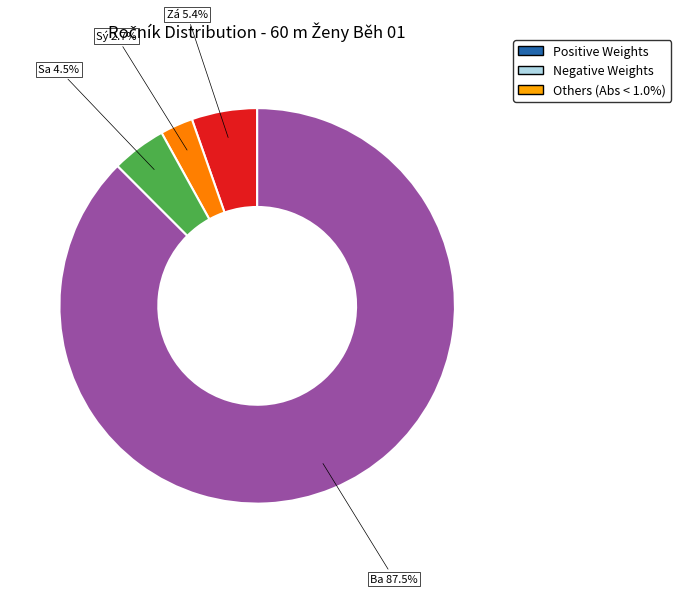

To the nearest percent, what percentage of the pie is Salcmanová Kateřina?

4%